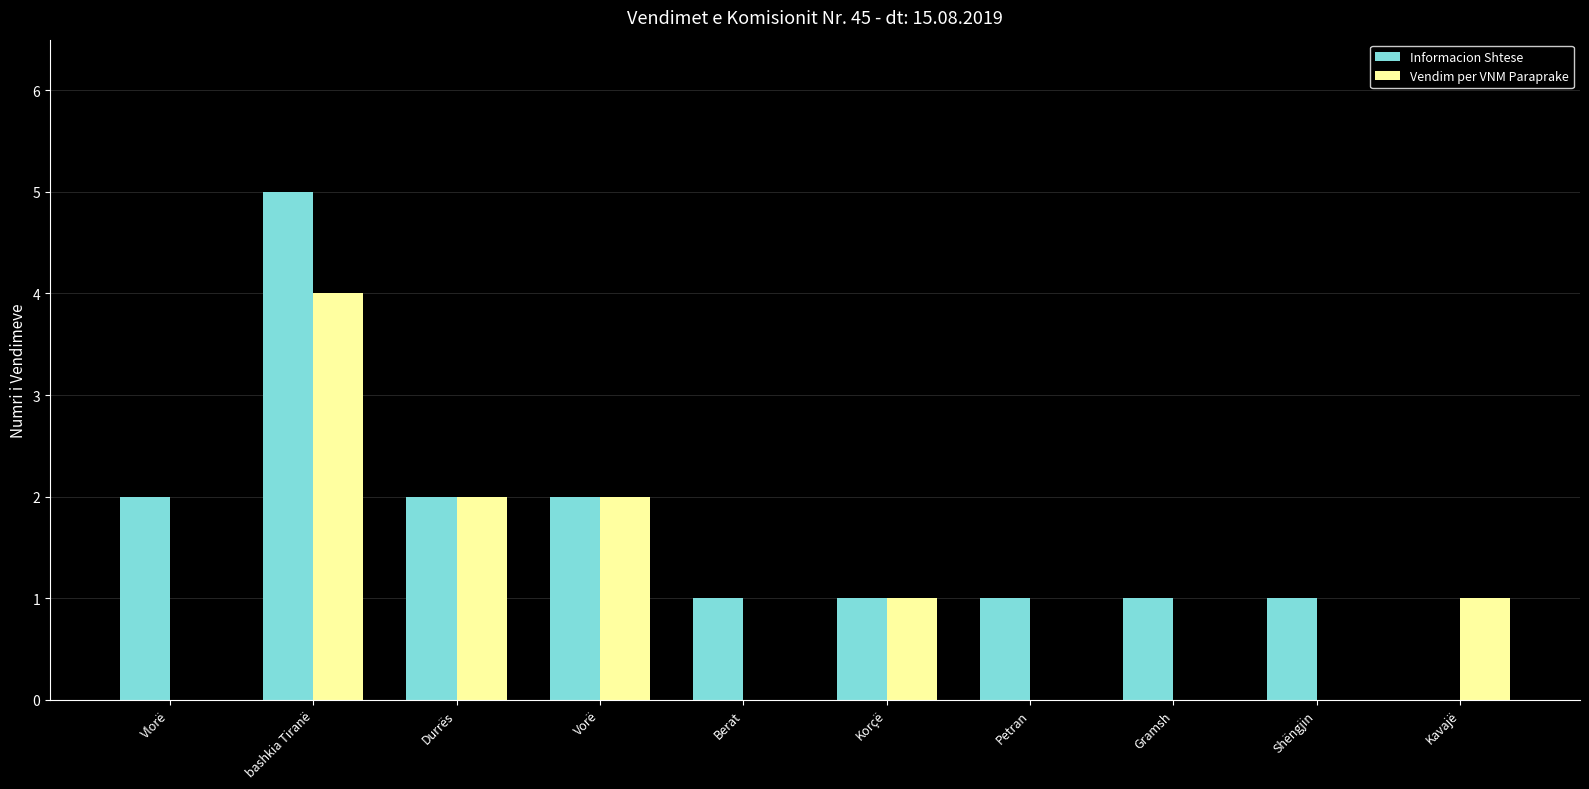

Where does the Vendim per VNM Paraprake series first go above 1?

bashkia Tiranë